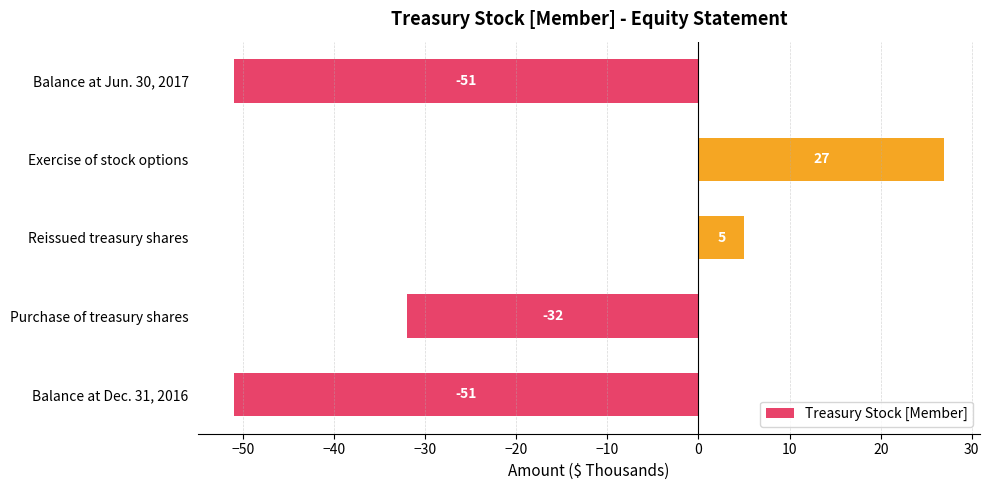

What is the change in value from Balance at Dec. 31, 2016 to Purchase of treasury shares?

+19